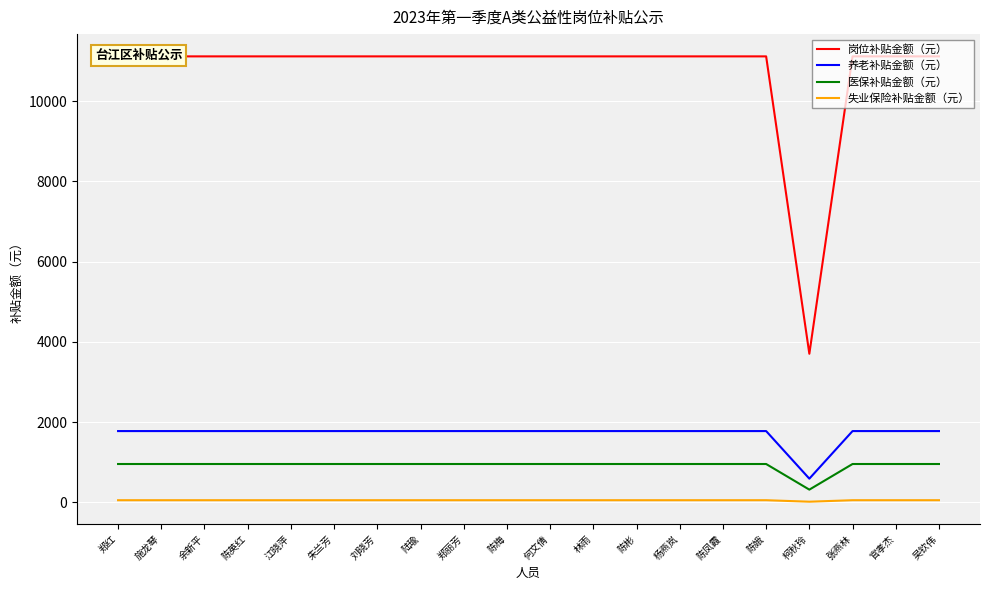

How many lines are shown in the chart?

4